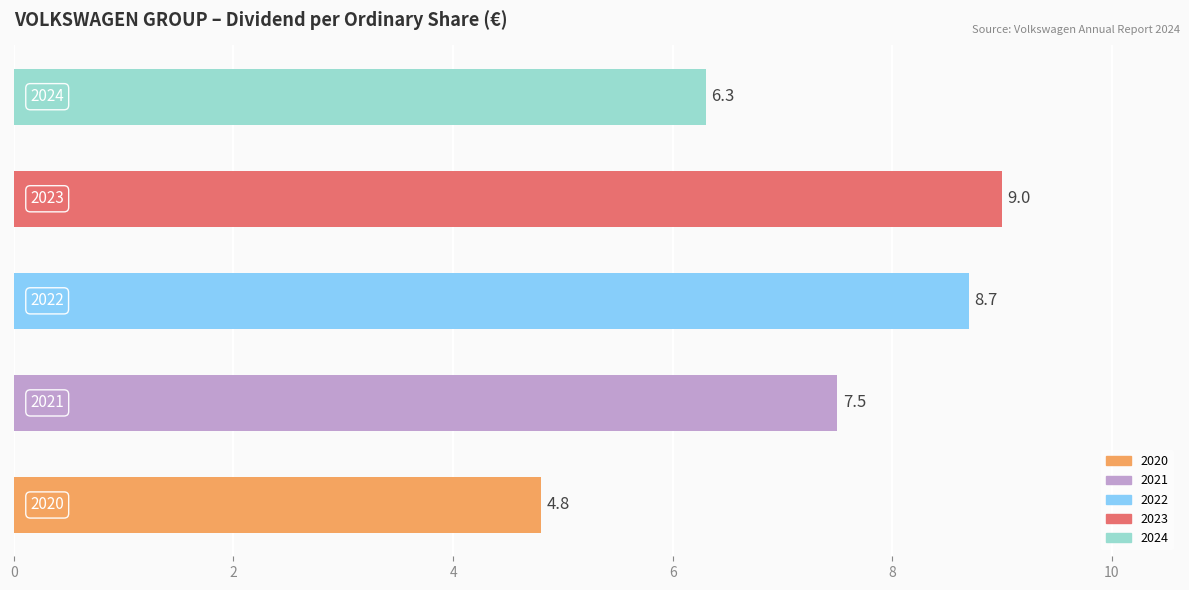

What is the maximum value shown in the chart?

9.0